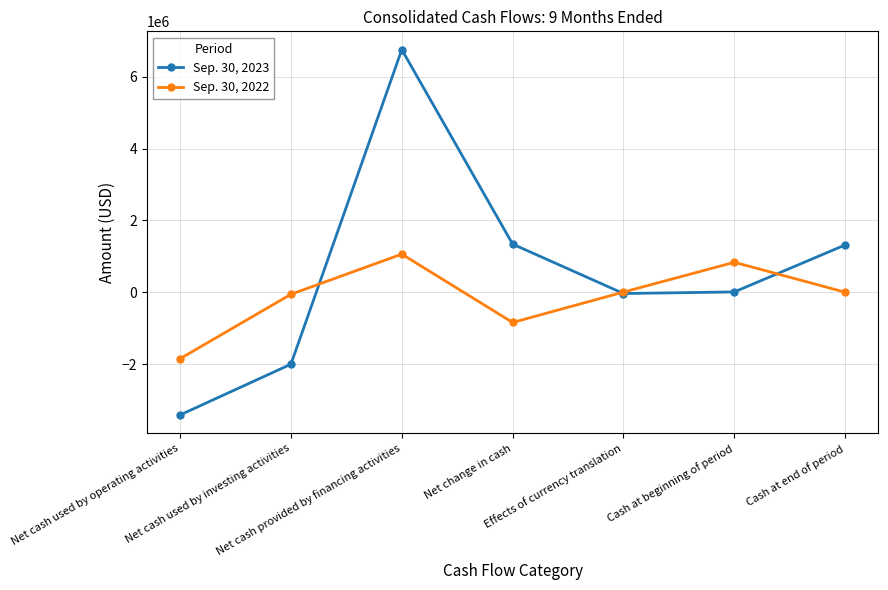

Is the value of Sep. 30, 2022 at Net cash used by operating activities greater than the value of Sep. 30, 2023 at Net change in cash?

No